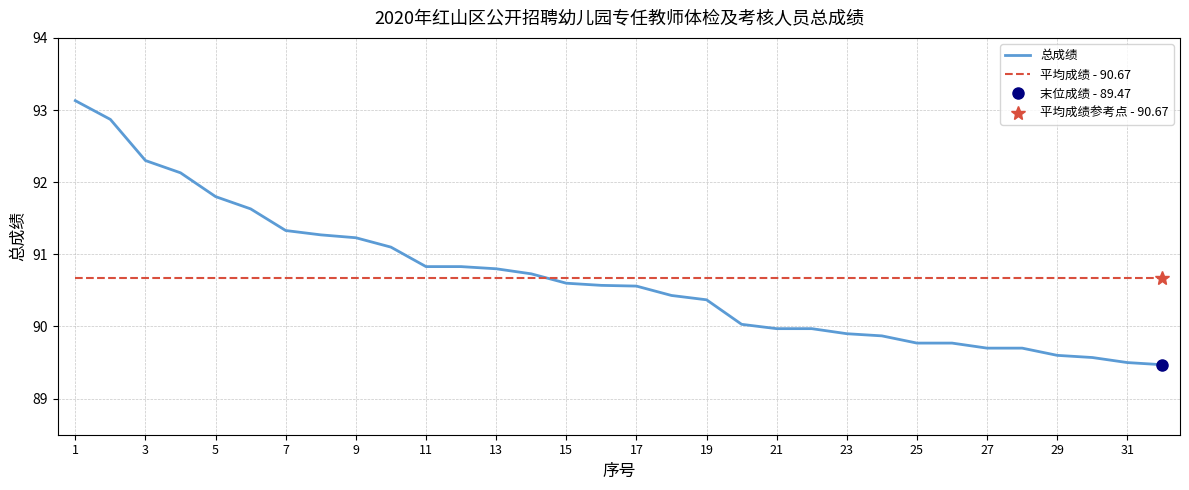

Which series has the largest range (max minus min)?

总成绩